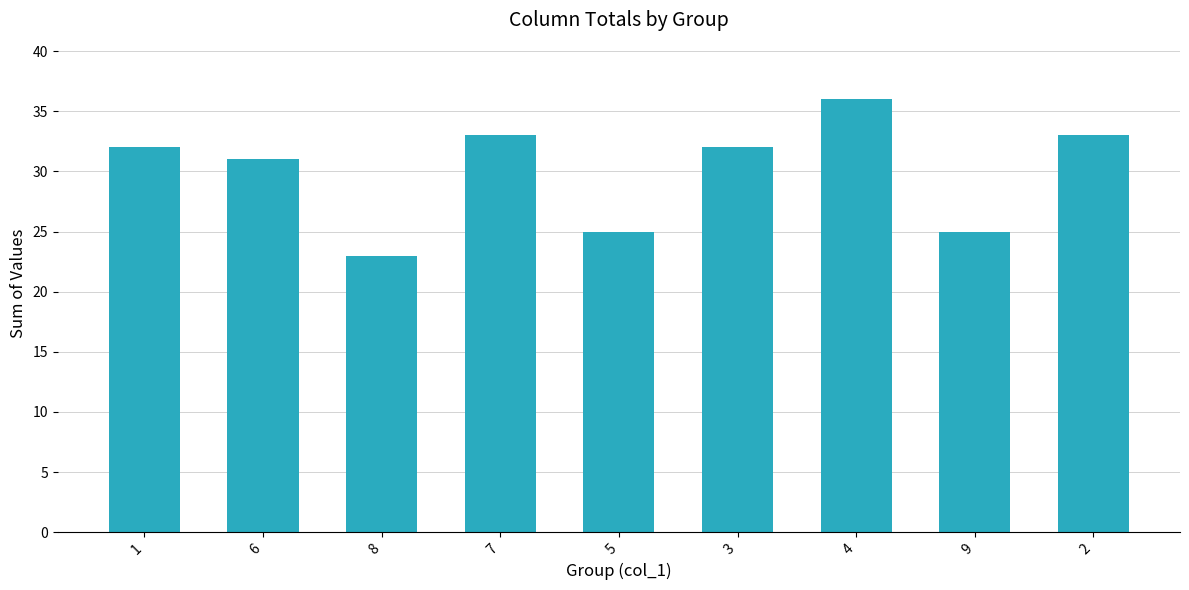

True or false: the data shows 7 at 8.

False